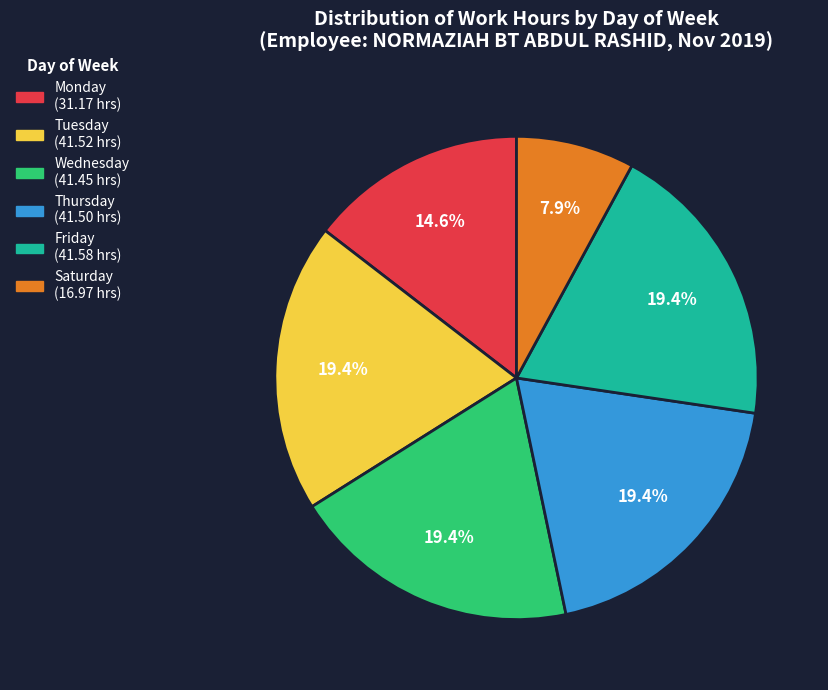

Count the number of slices in the pie.

6